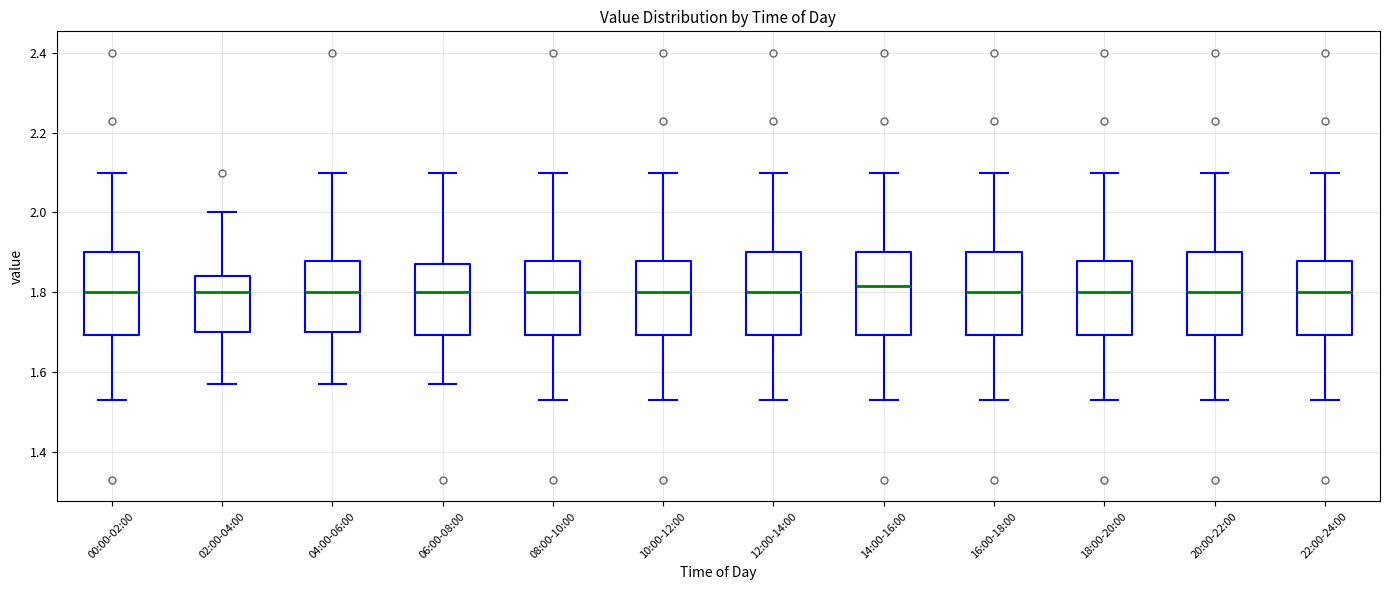

Where is the upper edge of the box for 22:00-24:00 on the y-axis? The values are not printed on the chart, so give them approximately, as read against the axis.

1.88